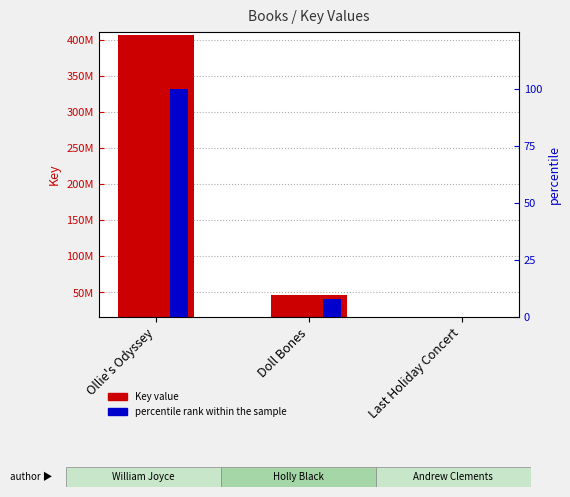

Is the value of percentile rank within the sample at Last Holiday Concert greater than the value of Key value at Last Holiday Concert?

No